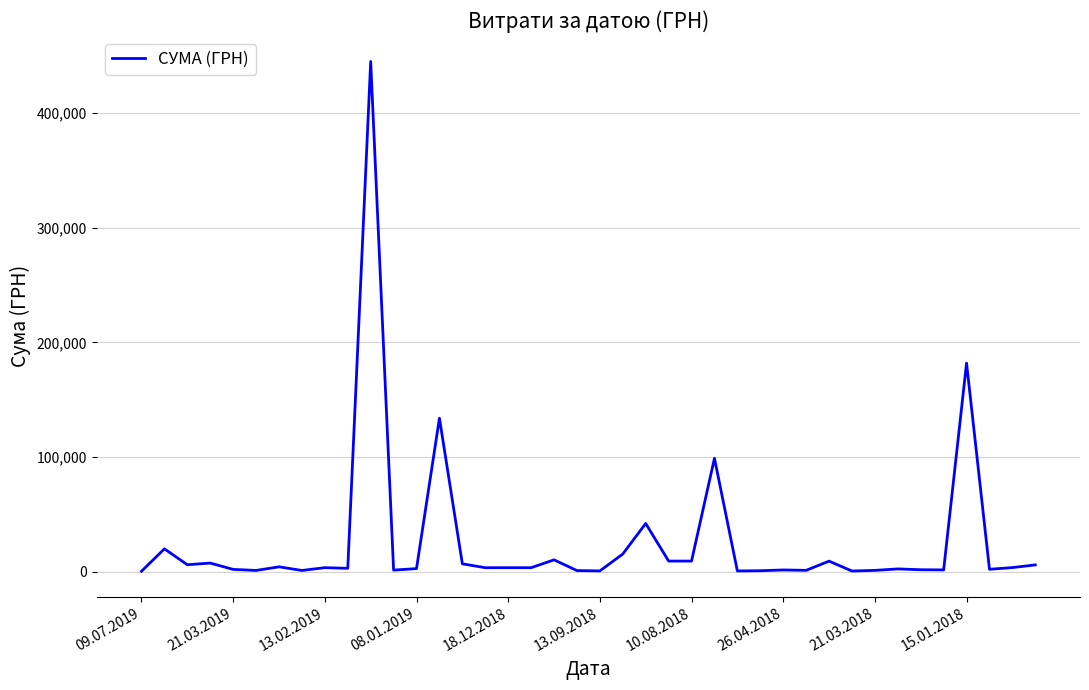

What is the difference between the maximum and minimum values?

444498.9